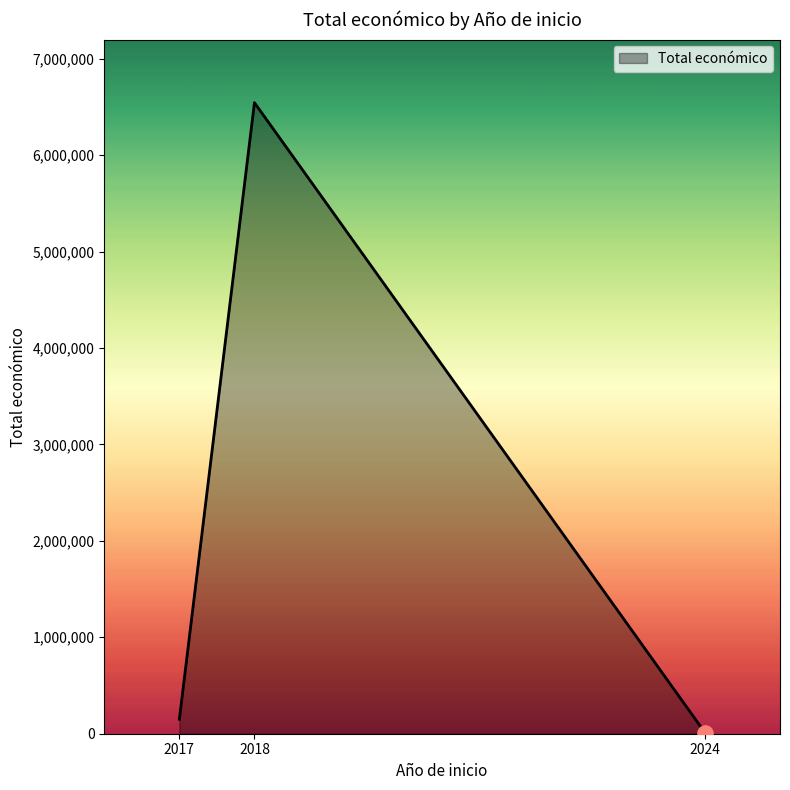

Between 2018 and 2024, which is larger?

2018